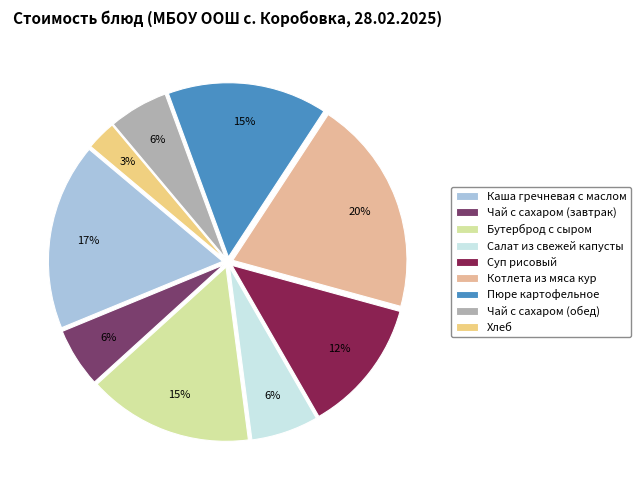

Is it true that Суп рисовый is 12% of the pie?

True